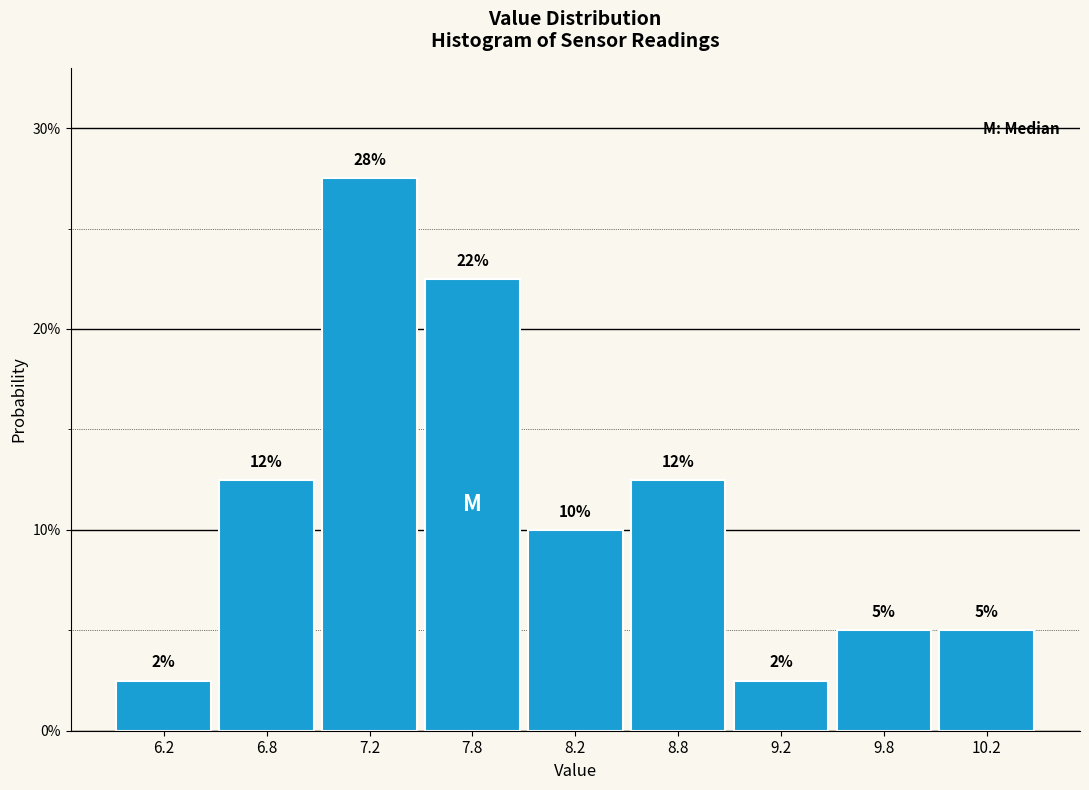

How many bars are there in total?

9